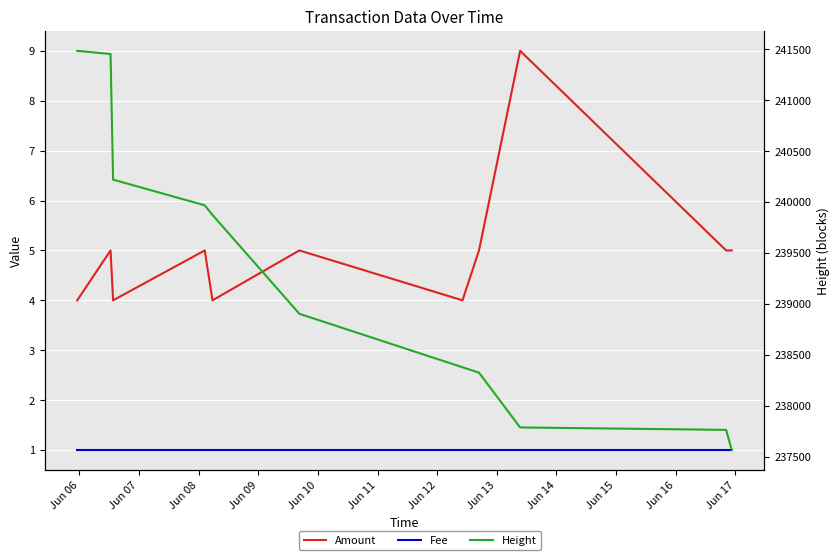

True or false: Fee has more than 0 points higher than both neighbors.

False